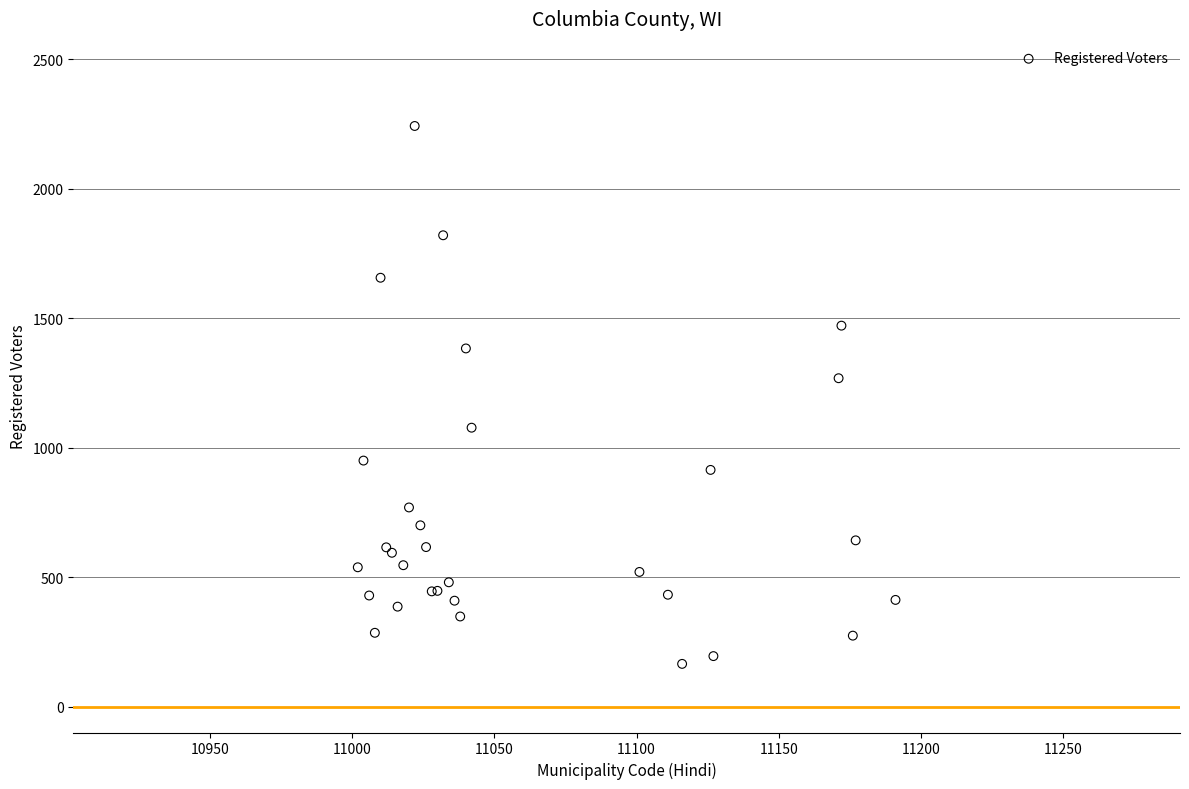

What Y value in the scatter plot is closest to 1203?

1268